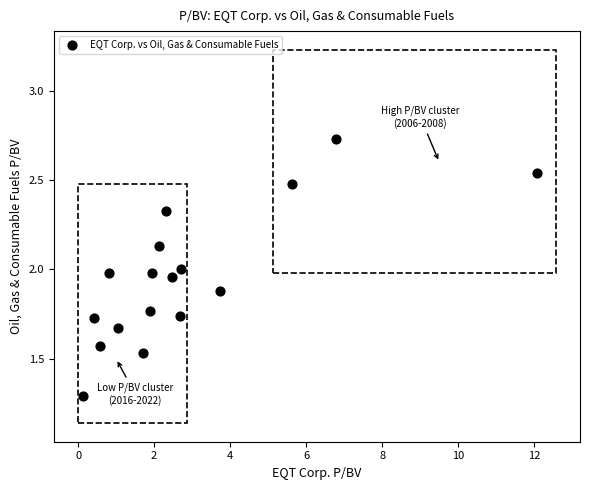

What is the range of Y values (max minus min)?

1.4